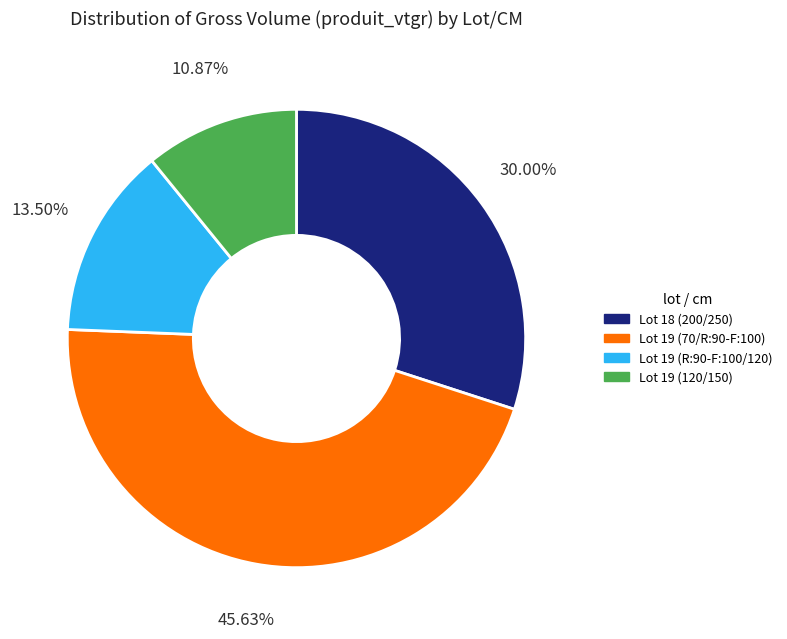

Combined, do Lot 19 (70/R:90-F:100) and Lot 19 (R:90-F:100/120) account for over 50%?

Yes